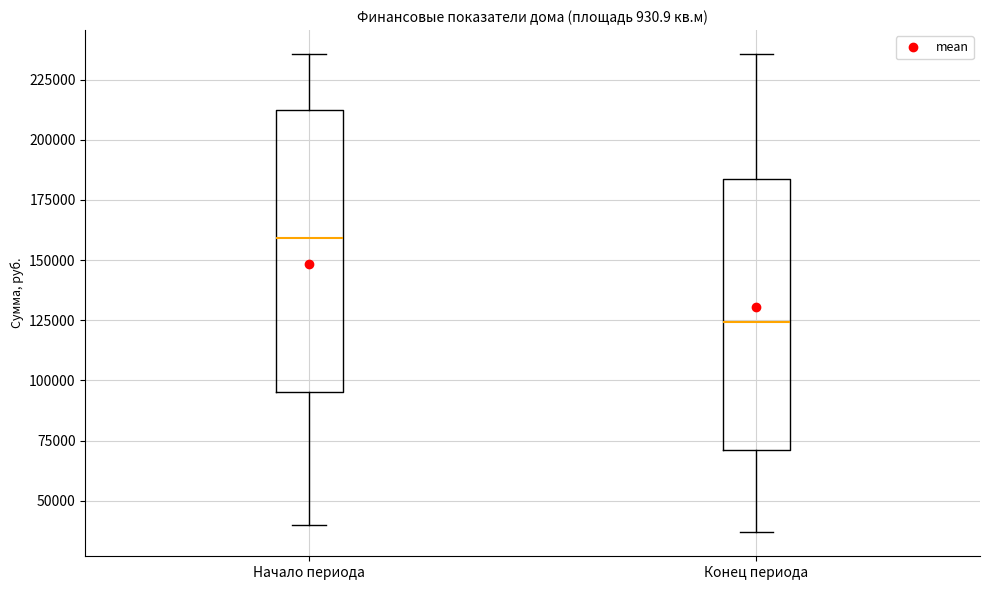

Which box has the lowest median line?

Конец периода